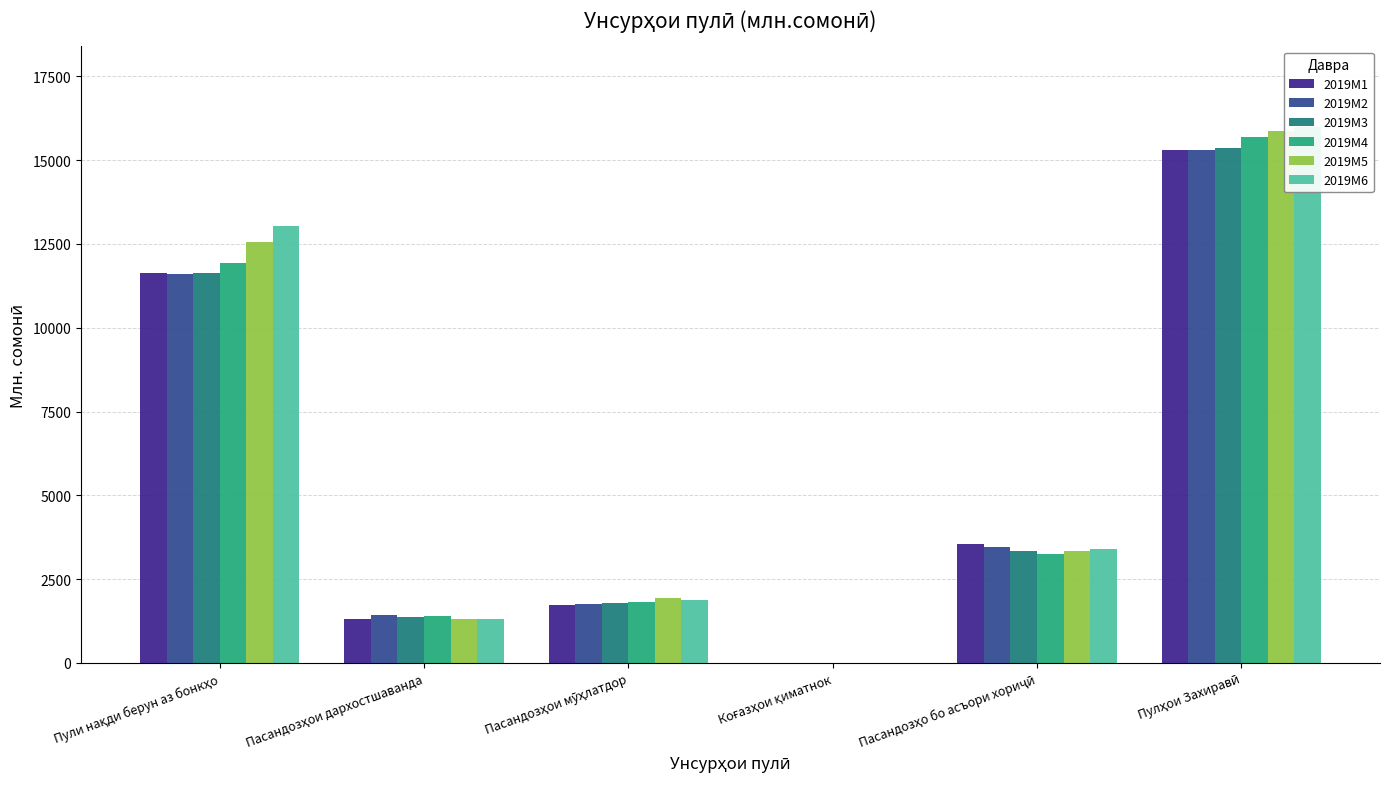

At how many categories does at least one series exceed 9246?

2